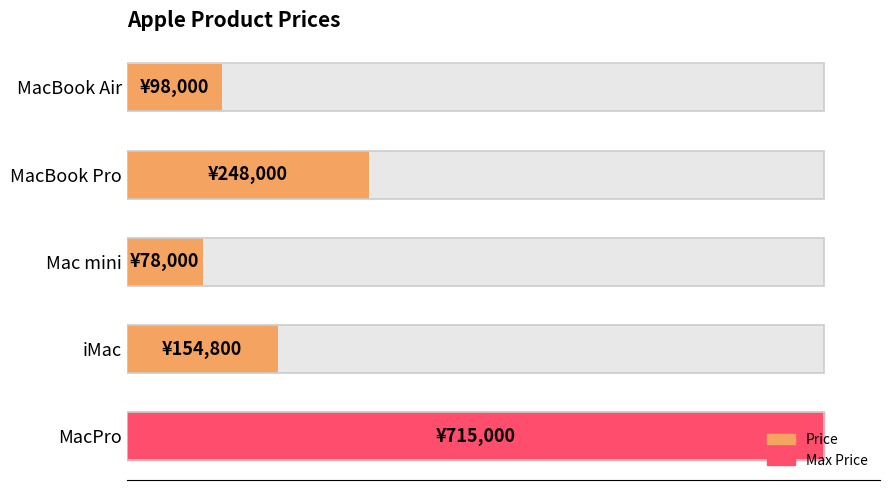

Is it true that the value at MacPro is 967446?

False